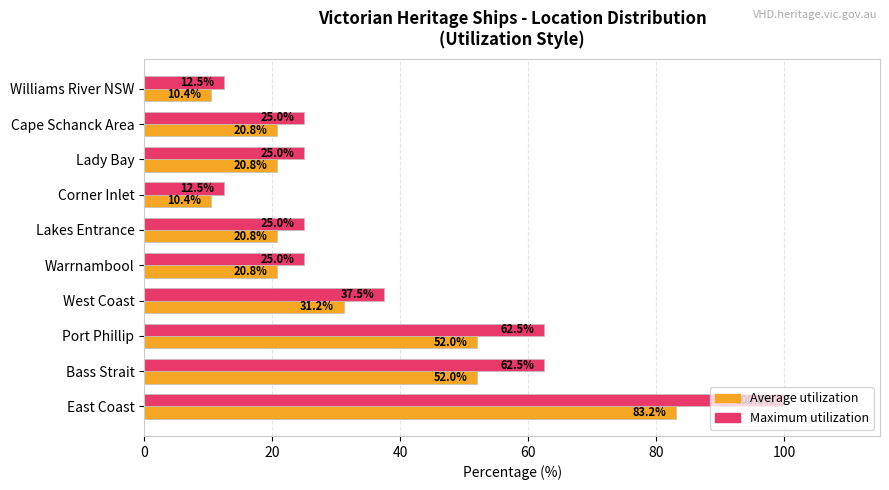

At which label does Maximum utilization reach its peak?

East Coast